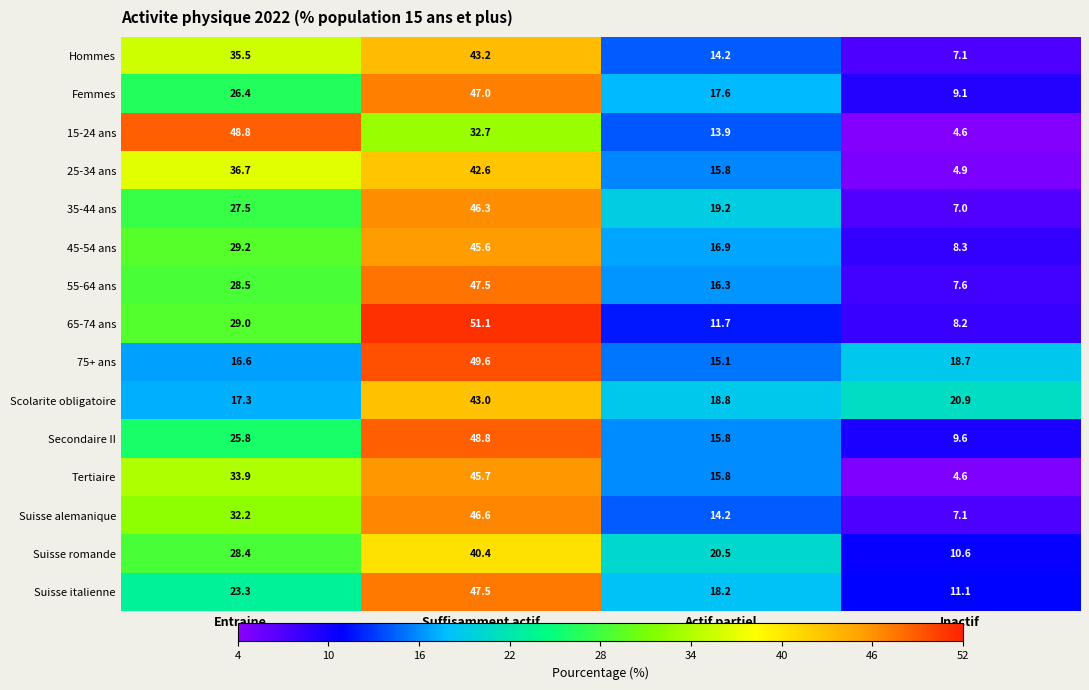

Rank the categories by Tertiaire value from lowest to highest.

Inactif, Actif partiel, Entraine, Suffisamment actif